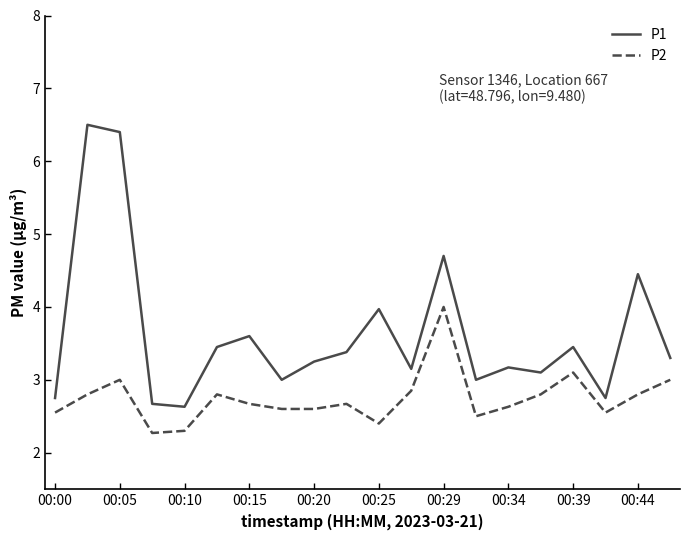

What is the greatest value displayed?

6.5